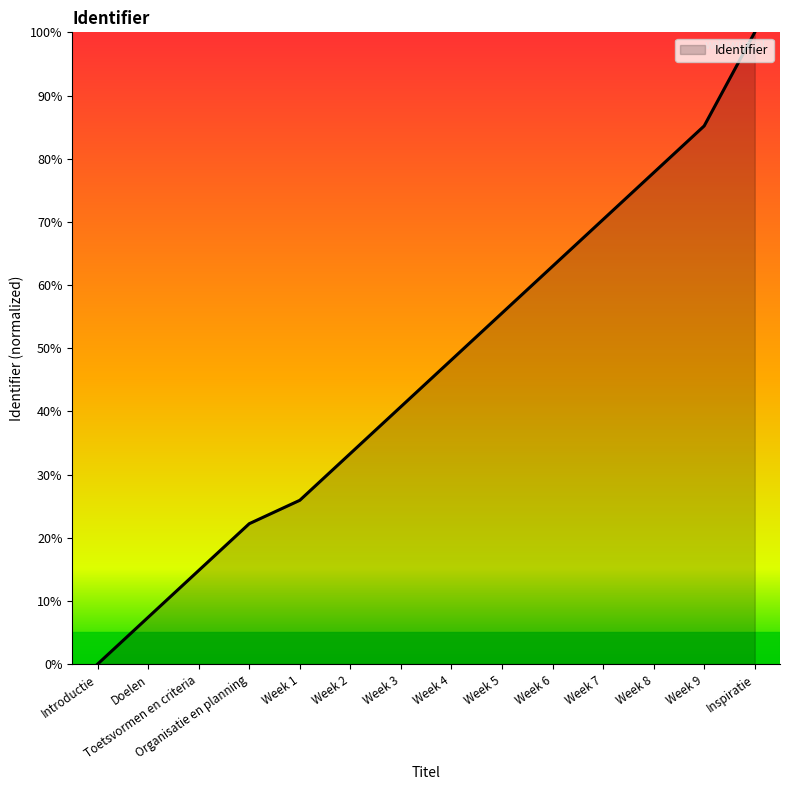

Reading left to right, list all the values displayed in this chart.

Introductie=0.0	Doelen=7.4	Toetsvormen en criteria=14.8	Organisatie en planning=22.2	Week 1=25.9	Week 2=33.3	Week 3=40.7	Week 4=48.1	Week 5=55.6	Week 6=63.0	Week 7=70.4	Week 8=77.8	Week 9=85.2	Inspiratie=100.0